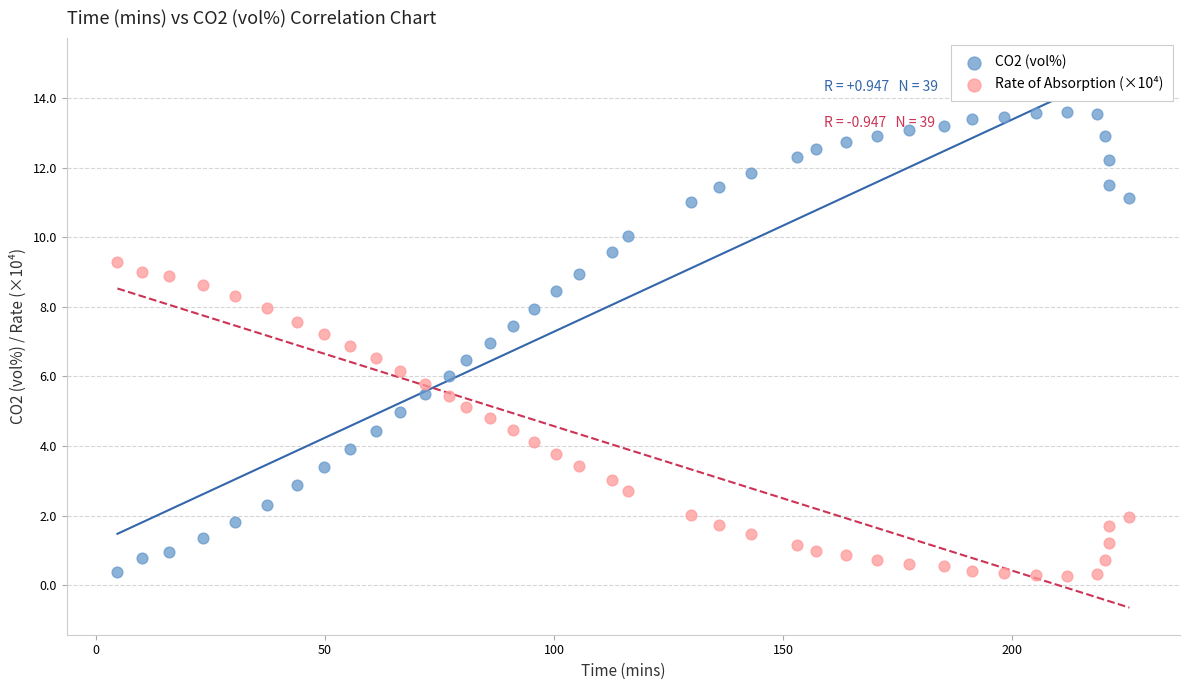

Which series contains the highest Y value?

CO2 (vol%)